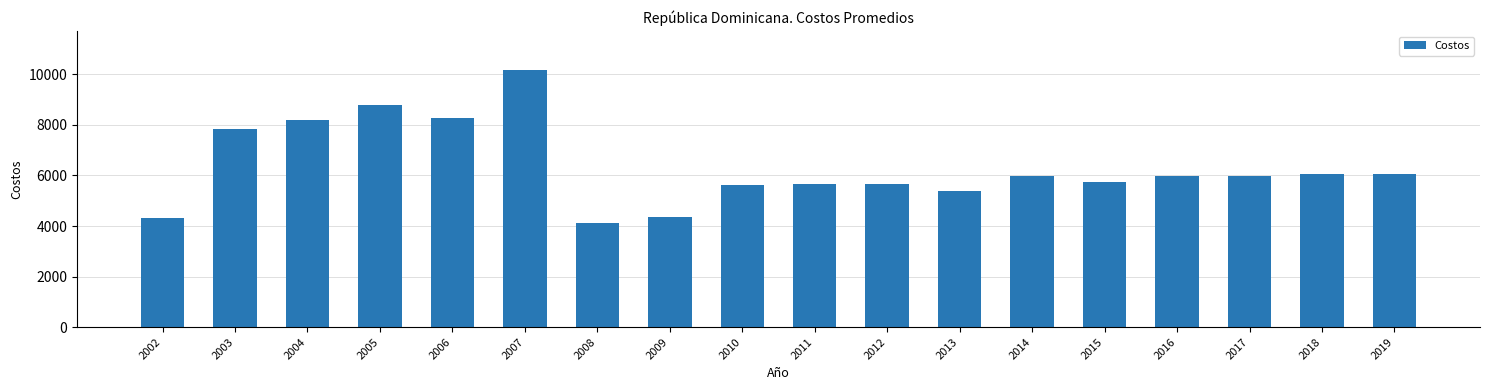

At which category does the chart reach its minimum across all series?

2008